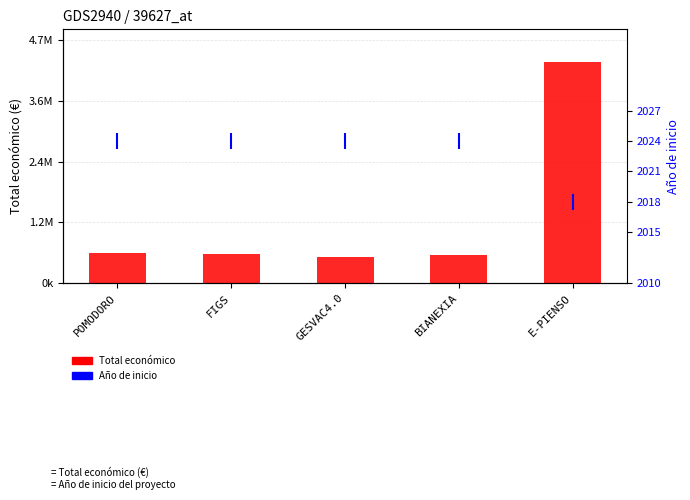

How many data points does each series have?

5